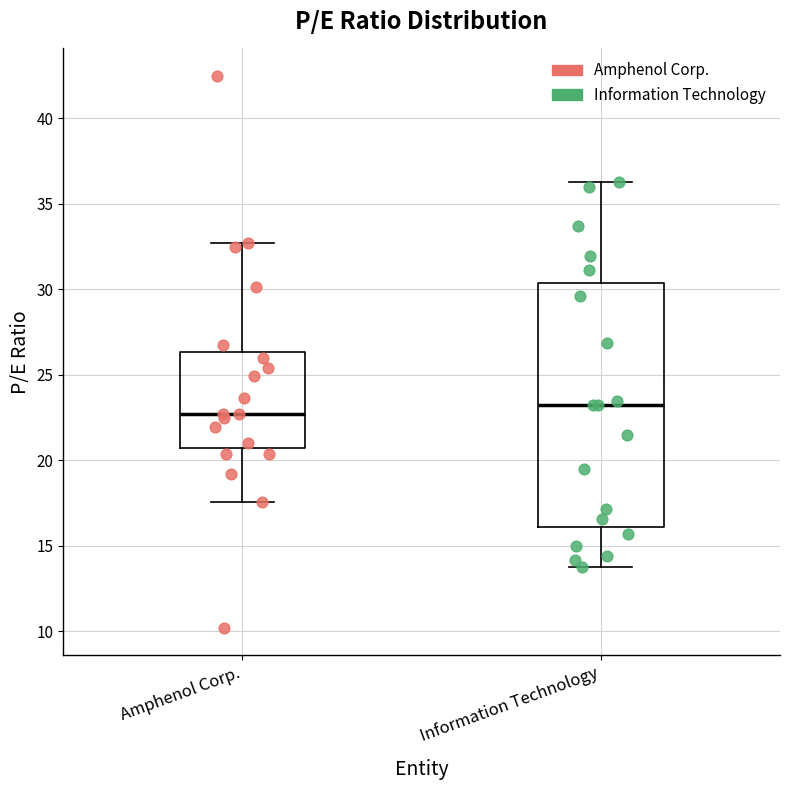

Reading left to right, read every box against the y-axis: the position of its median line, the range the box covers, and the ends of its whiskers. The values are not printed on the chart, so give them approximately, as read against the axis.

Amphenol Corp.: median 22.5, box 20.5 to 26.5, whiskers 17.5 to 32.5
Information Technology: median 23.0, box 16.0 to 30.5, whiskers 13.5 to 36.5